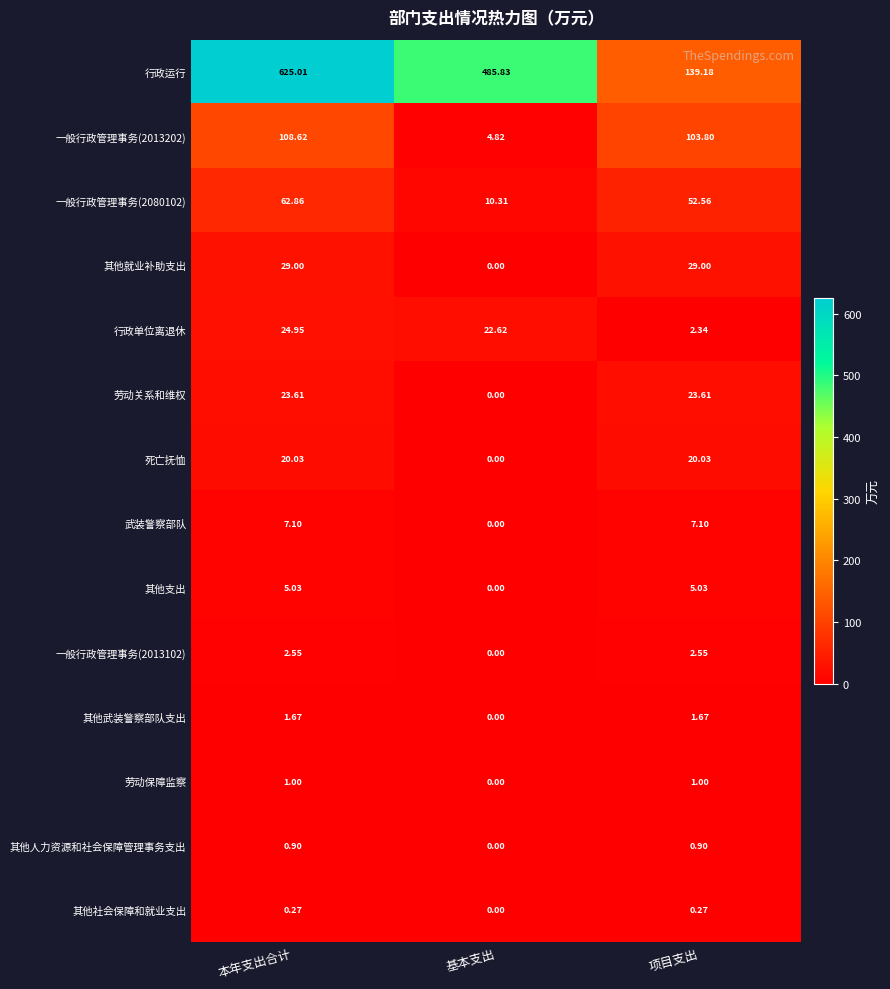

At which label is 一般行政管理事务(2013202) closest to 56?

项目支出